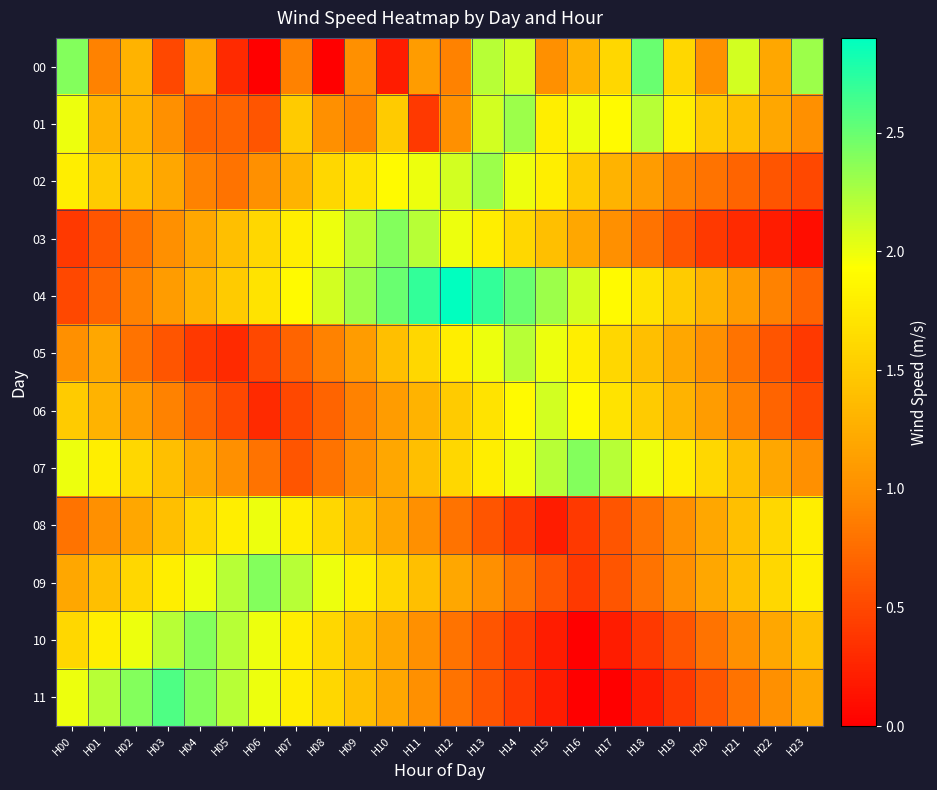

Reading left to right, extract all data points from this chart.

00: H00=2.4	H01=0.9	H02=1.3	H03=0.5	H04=1.2	H05=0.3	H06=0.0	H07=0.9	H08=0.0	H09=1.0	H10=0.2	H11=1.1	H12=0.9	H13=2.2	H14=2.1	H15=1.0	H16=1.3	H17=1.6	H18=2.5	H19=1.6	H20=1.0	H21=2.1	H22=1.2	H23=2.3
01: H00=2.0	H01=1.3	H02=1.3	H03=1.0	H04=0.7	H05=0.7	H06=0.6	H07=1.5	H08=1.0	H09=0.9	H10=1.5	H11=0.4	H12=1.0	H13=2.1	H14=2.3	H15=1.8	H16=2.0	H17=1.9	H18=2.2	H19=1.8	H20=1.5	H21=1.4	H22=1.2	H23=1.0
02: H00=1.8	H01=1.5	H02=1.4	H03=1.2	H04=0.9	H05=0.8	H06=1.0	H07=1.3	H08=1.6	H09=1.7	H10=1.9	H11=2.0	H12=2.1	H13=2.3	H14=2.0	H15=1.8	H16=1.5	H17=1.3	H18=1.1	H19=0.9	H20=0.8	H21=0.7	H22=0.6	H23=0.5
03: H00=0.4	H01=0.6	H02=0.8	H03=1.0	H04=1.2	H05=1.4	H06=1.6	H07=1.8	H08=2.0	H09=2.2	H10=2.4	H11=2.2	H12=2.0	H13=1.8	H14=1.6	H15=1.4	H16=1.2	H17=1.0	H18=0.8	H19=0.6	H20=0.4	H21=0.3	H22=0.2	H23=0.1
04: H00=0.5	H01=0.7	H02=0.9	H03=1.1	H04=1.3	H05=1.5	H06=1.7	H07=1.9	H08=2.1	H09=2.3	H10=2.5	H11=2.7	H12=2.9	H13=2.7	H14=2.5	H15=2.3	H16=2.1	H17=1.9	H18=1.7	H19=1.5	H20=1.3	H21=1.1	H22=0.9	H23=0.7
05: H00=1.0	H01=1.2	H02=0.8	H03=0.6	H04=0.4	H05=0.3	H06=0.5	H07=0.7	H08=0.9	H09=1.1	H10=1.4	H11=1.6	H12=1.8	H13=2.0	H14=2.2	H15=2.0	H16=1.8	H17=1.6	H18=1.4	H19=1.2	H20=1.0	H21=0.8	H22=0.6	H23=0.4
06: H00=1.5	H01=1.3	H02=1.1	H03=0.9	H04=0.7	H05=0.5	H06=0.3	H07=0.5	H08=0.7	H09=0.9	H10=1.1	H11=1.3	H12=1.5	H13=1.7	H14=1.9	H15=2.1	H16=1.9	H17=1.7	H18=1.5	H19=1.3	H20=1.1	H21=0.9	H22=0.7	H23=0.5
07: H00=2.0	H01=1.8	H02=1.6	H03=1.4	H04=1.2	H05=1.0	H06=0.8	H07=0.6	H08=0.8	H09=1.0	H10=1.2	H11=1.4	H12=1.6	H13=1.8	H14=2.0	H15=2.2	H16=2.4	H17=2.2	H18=2.0	H19=1.8	H20=1.6	H21=1.4	H22=1.2	H23=1.0
08: H00=0.8	H01=1.0	H02=1.2	H03=1.4	H04=1.6	H05=1.8	H06=2.0	H07=1.8	H08=1.6	H09=1.4	H10=1.2	H11=1.0	H12=0.8	H13=0.6	H14=0.4	H15=0.2	H16=0.4	H17=0.6	H18=0.8	H19=1.0	H20=1.2	H21=1.4	H22=1.6	H23=1.8
09: H00=1.2	H01=1.4	H02=1.6	H03=1.8	H04=2.0	H05=2.2	H06=2.4	H07=2.2	H08=2.0	H09=1.8	H10=1.6	H11=1.4	H12=1.2	H13=1.0	H14=0.8	H15=0.6	H16=0.4	H17=0.6	H18=0.8	H19=1.0	H20=1.2	H21=1.4	H22=1.6	H23=1.8
10: H00=1.6	H01=1.8	H02=2.0	H03=2.2	H04=2.4	H05=2.2	H06=2.0	H07=1.8	H08=1.6	H09=1.4	H10=1.2	H11=1.0	H12=0.8	H13=0.6	H14=0.4	H15=0.2	H16=0.0	H17=0.2	H18=0.4	H19=0.6	H20=0.8	H21=1.0	H22=1.2	H23=1.4
11: H00=2.0	H01=2.2	H02=2.4	H03=2.6	H04=2.4	H05=2.2	H06=2.0	H07=1.8	H08=1.6	H09=1.4	H10=1.2	H11=1.0	H12=0.8	H13=0.6	H14=0.4	H15=0.2	H16=0.0	H17=0.0	H18=0.2	H19=0.4	H20=0.6	H21=0.8	H22=1.0	H23=1.2